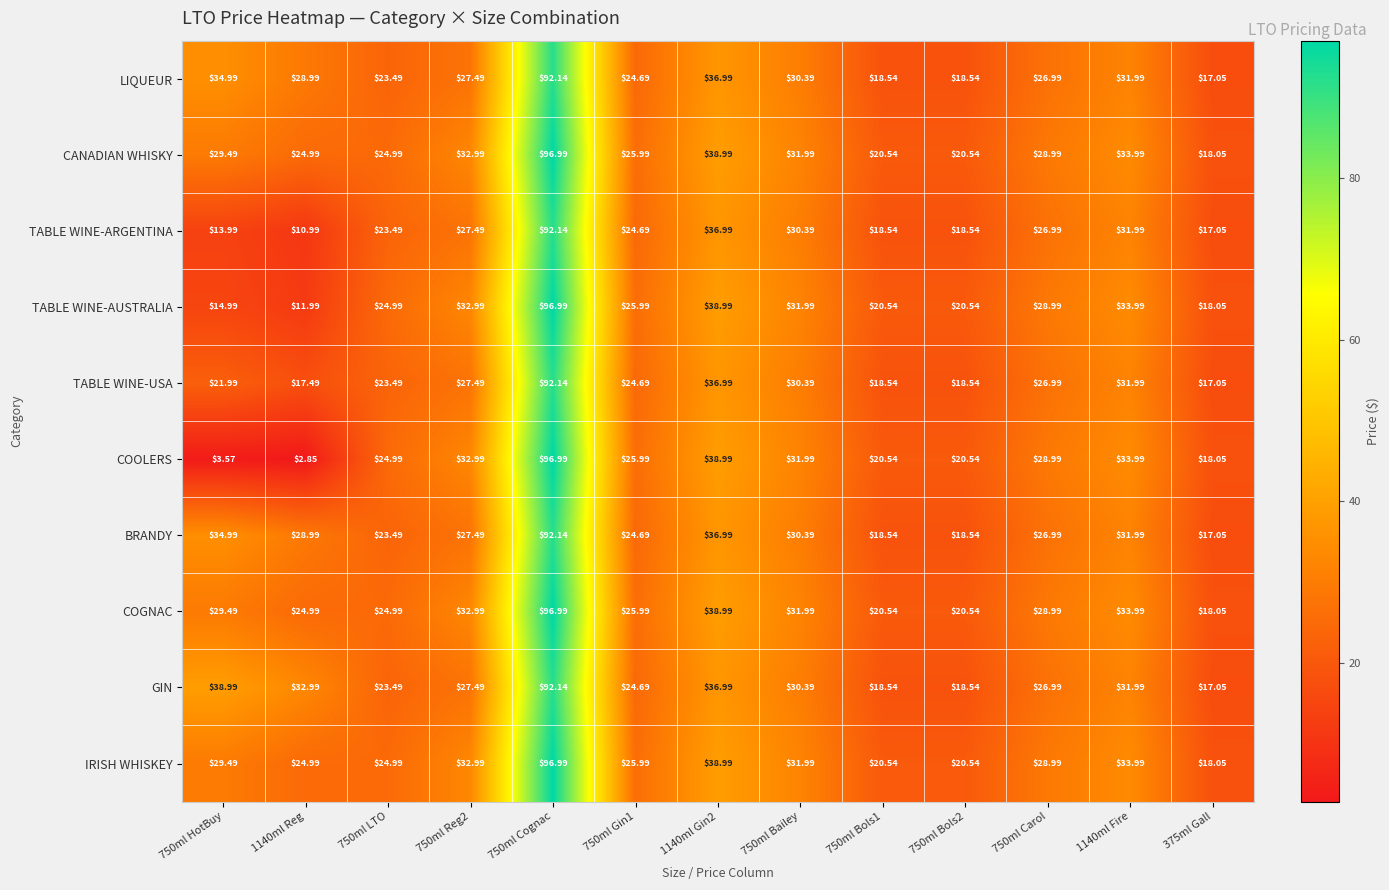

Which series has the largest range (max minus min)?

COOLERS